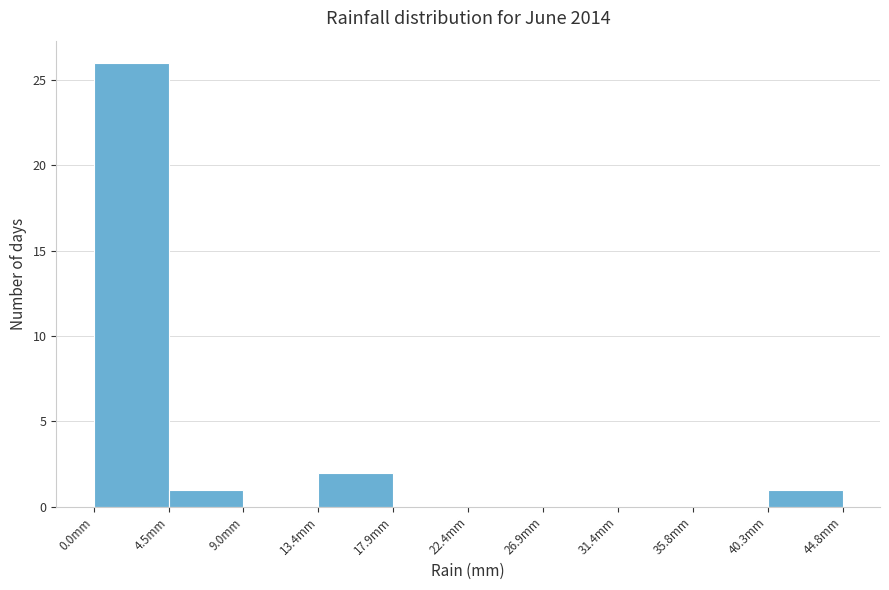

How tall is the bar that spans 40.5 to 45.0 on the x-axis? Neither the bar edges nor the heights are printed on the chart, so give them approximately, as read against the axes.

1